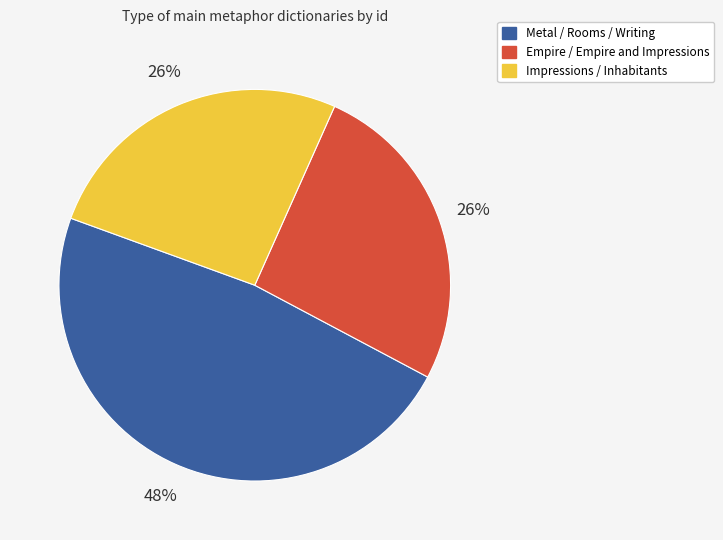

Is there any slice that represents more than half of the pie?

No